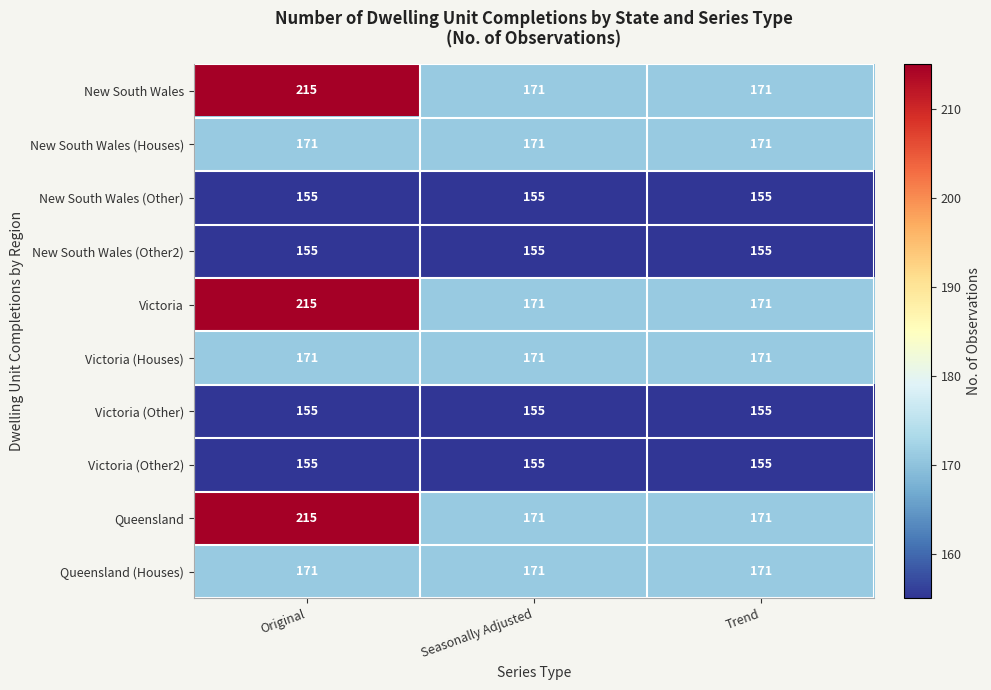

Is the value of New South Wales (Houses) at Seasonally Adjusted greater than the value of New South Wales (Other) at Original?

Yes